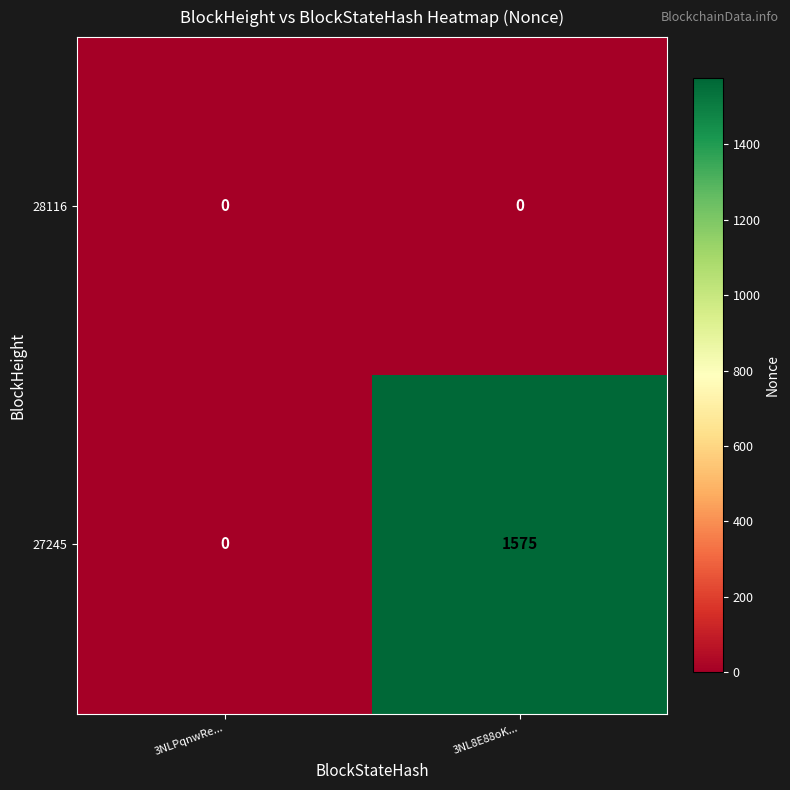

At which label is 27245 closest to 787?

3NLPqnwRe...